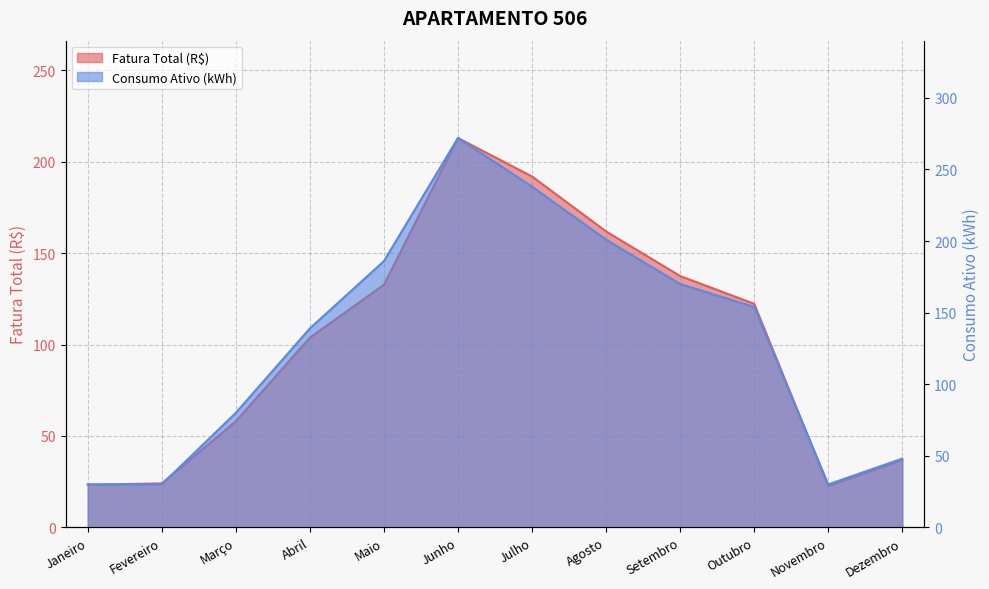

The value of Fatura Total (R$) at Abril is 103.8. True or false?

True